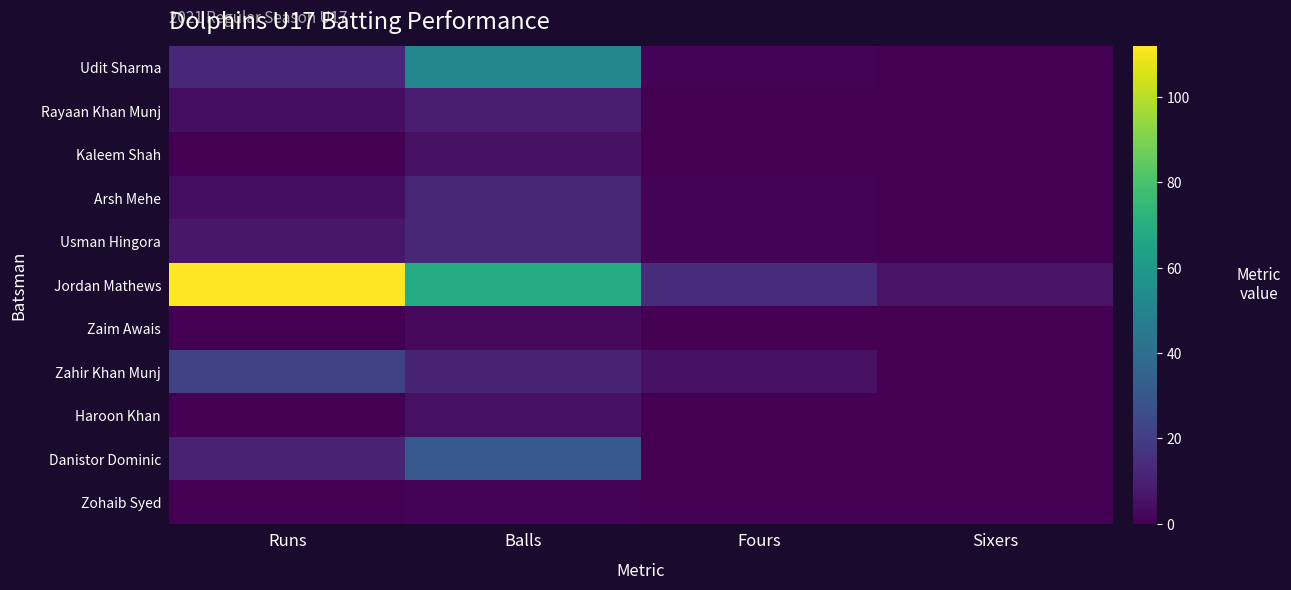

At which category does the chart reach its minimum across all series?

Sixers